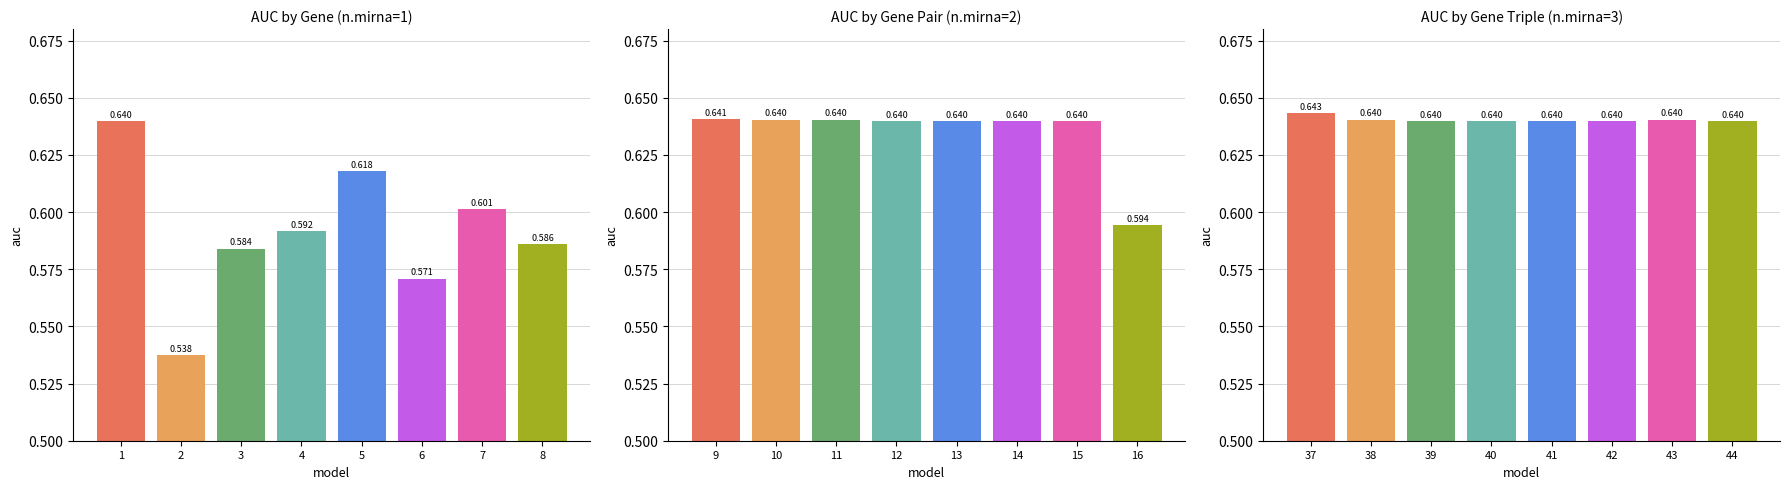

What is the value of the cluster_3 bar at the 4th from the left?

0.6